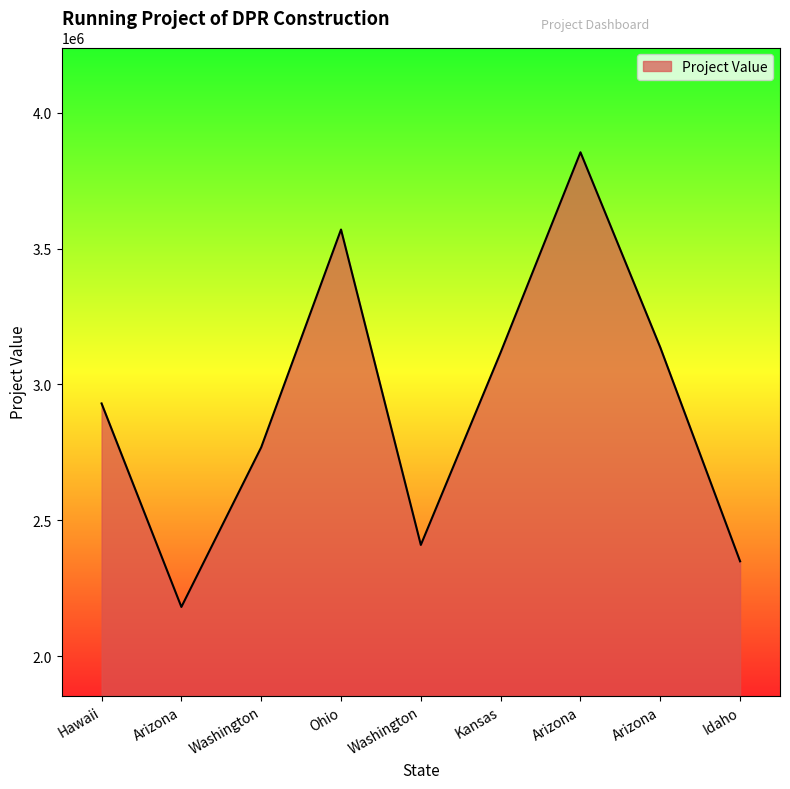

What is the difference between the second highest and second lowest values?

1220555